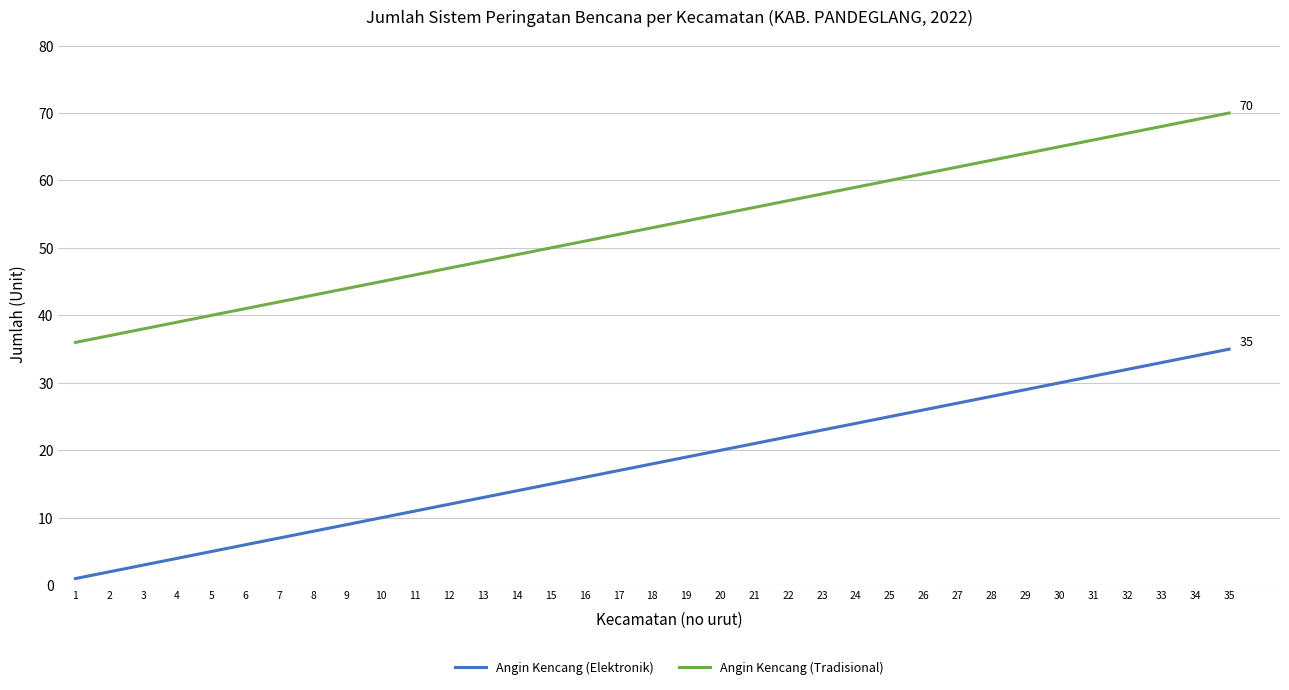

What is the maximum value shown in the chart?

70